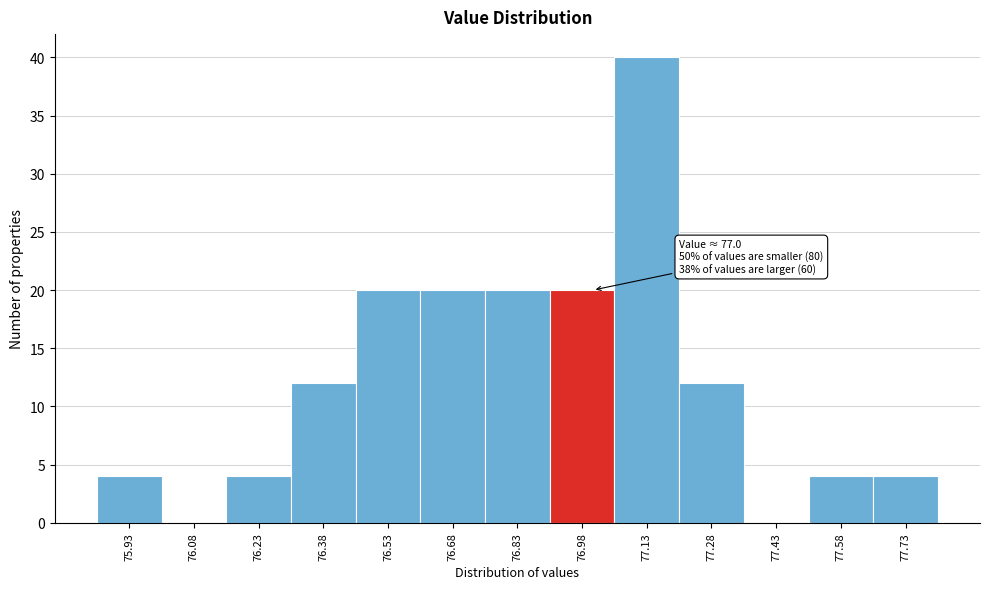

Which range on the x-axis has the tallest bar?

77.05 to 77.20